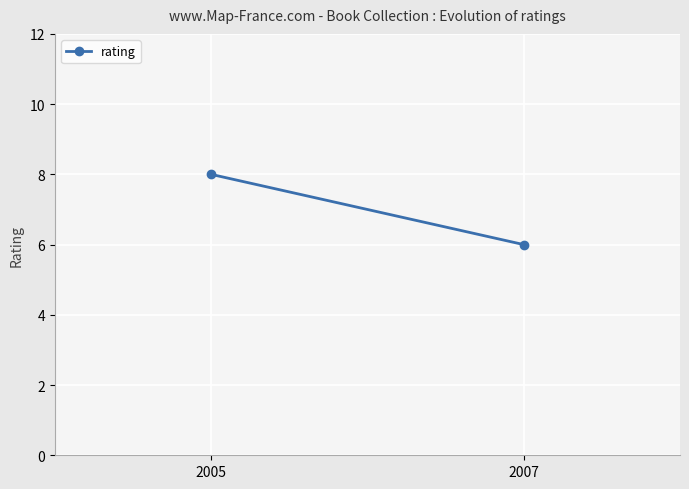

How many data points does each series have?

2